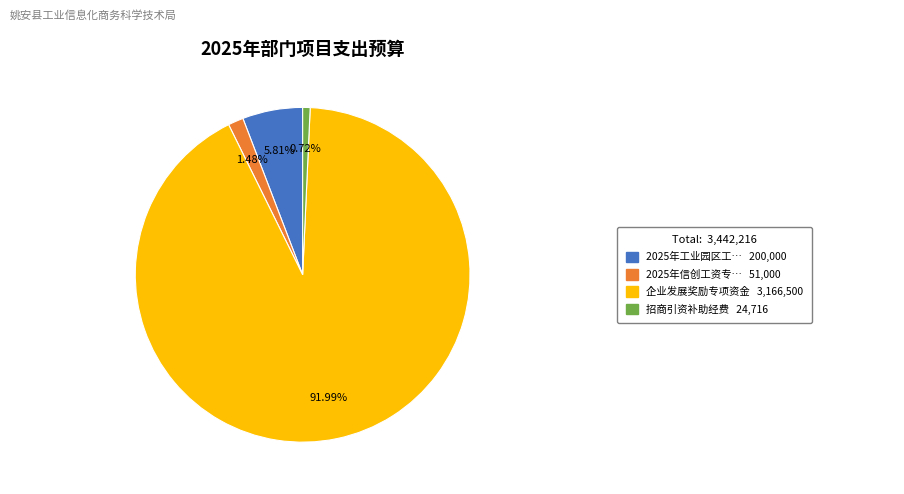

Does any single category account for the majority?

Yes